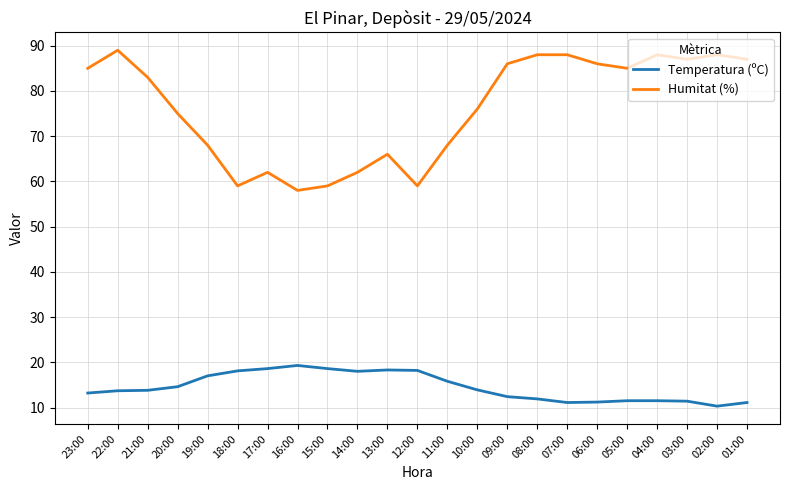

Which series changed the most between 19:00 and 04:00?

Humitat (%)